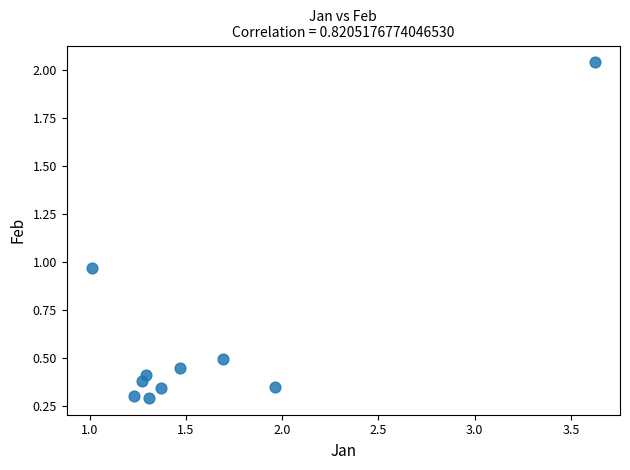

What is the range of Y values (max minus min)?

1.7